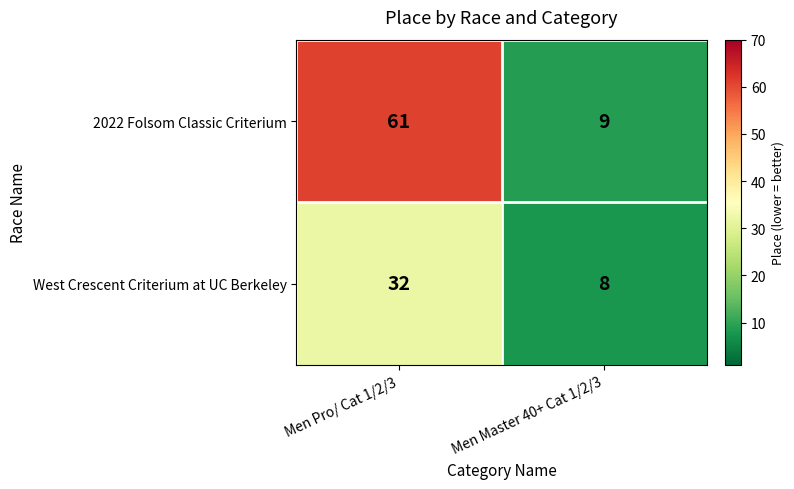

What is the sum of the West Crescent Criterium at UC Berkeley values at Men Pro/ Cat 1/2/3 and Men Master 40+ Cat 1/2/3?

40